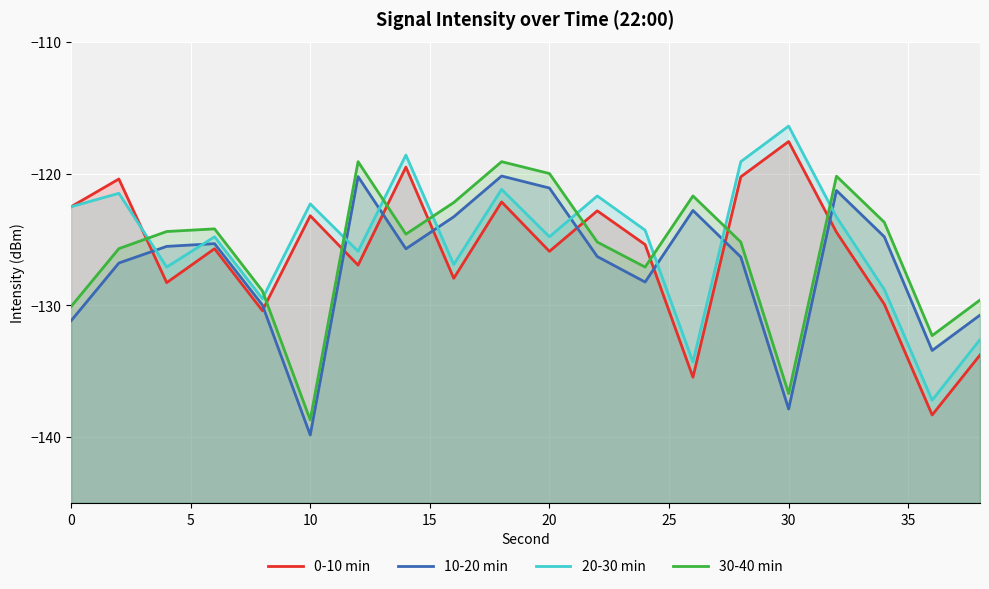

The 30-40 min series shows -231.6 at 18. True or false?

False